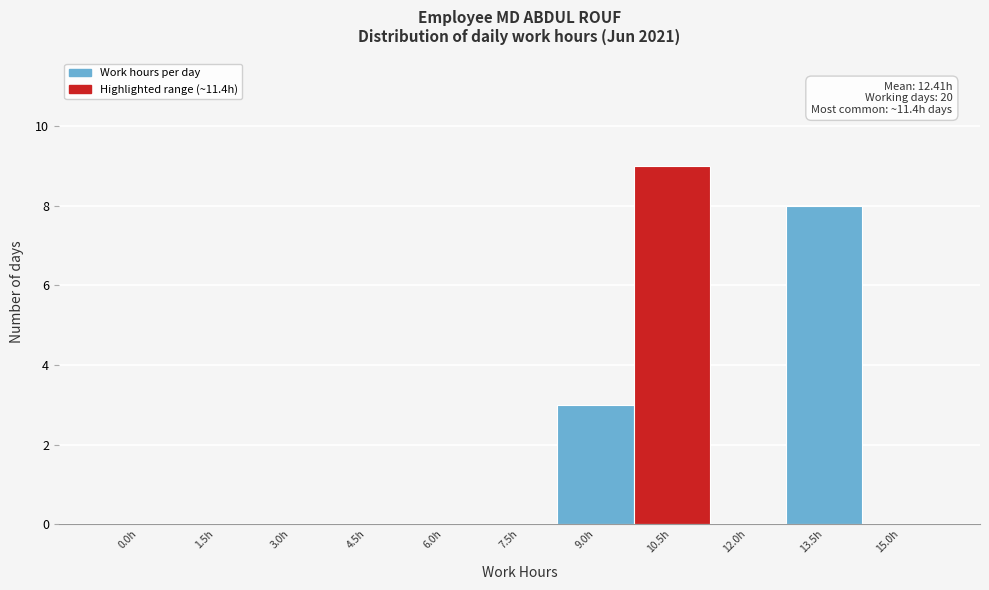

Reading left to right, list all the values displayed in this chart.

0.0h=0	1.5h=0	3.0h=0	4.5h=0	6.0h=0	7.5h=0	9.0h=3	10.5h=9	12.0h=0	13.5h=8	15.0h=0